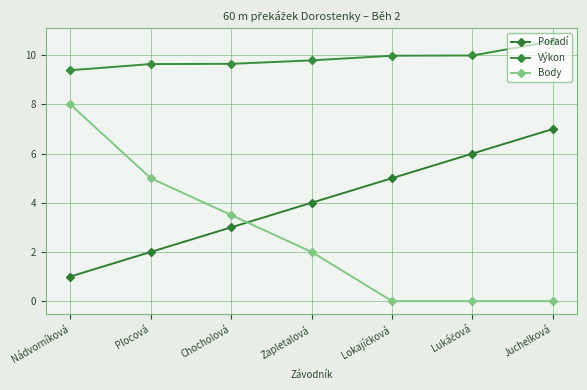

Does the chart have visible grid lines?

Yes